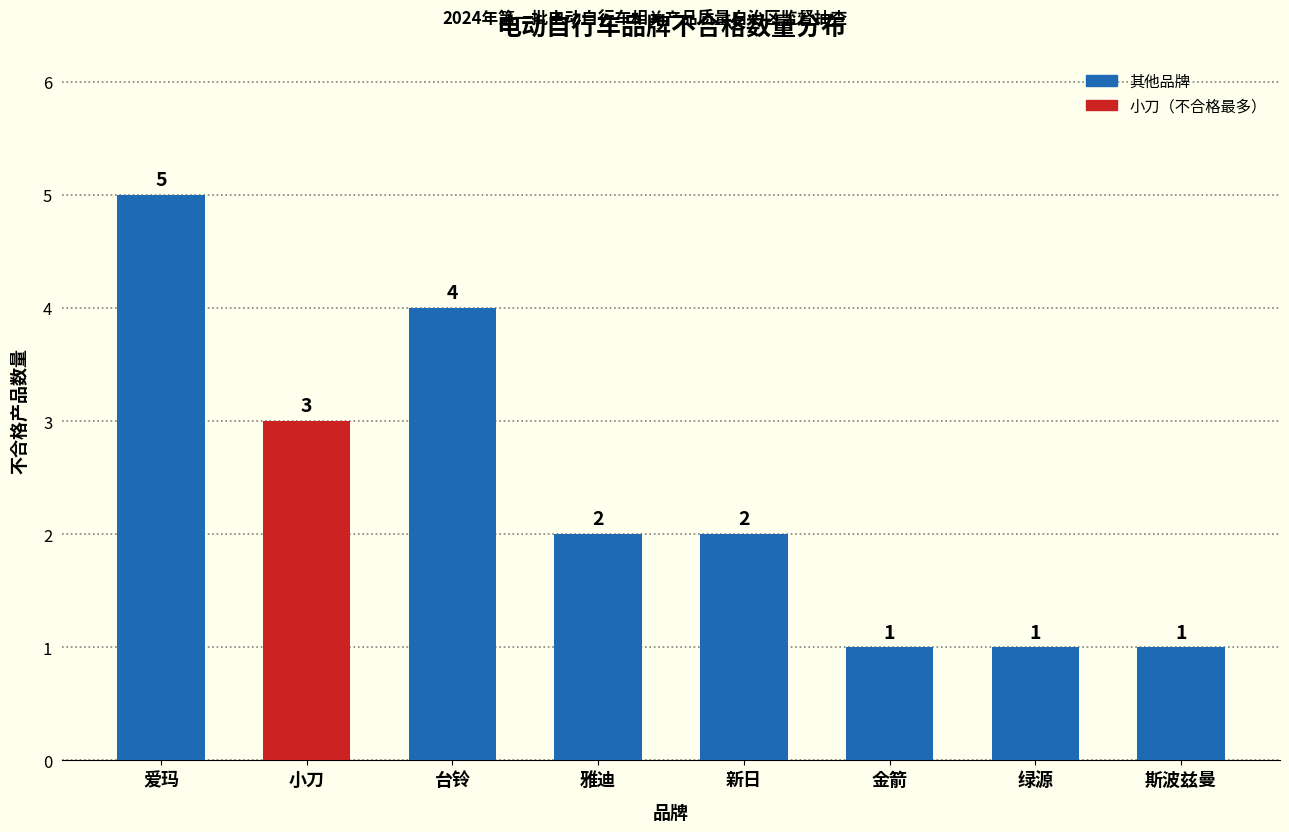

How many bars are there in total?

8